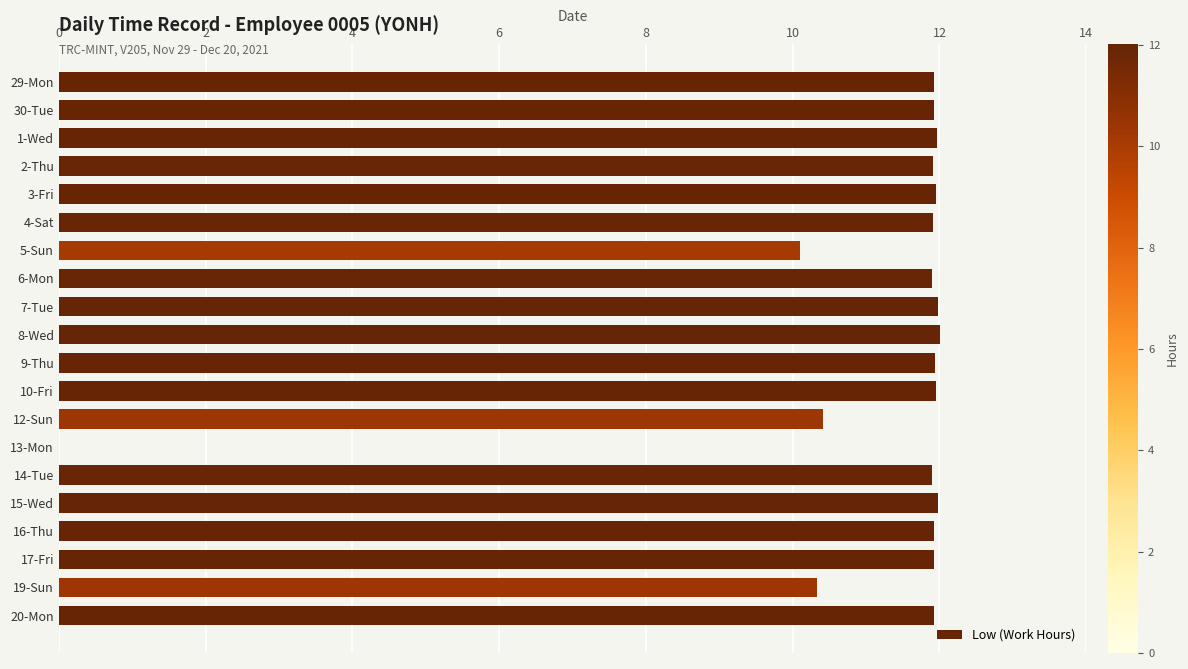

How many positive values are there?

19